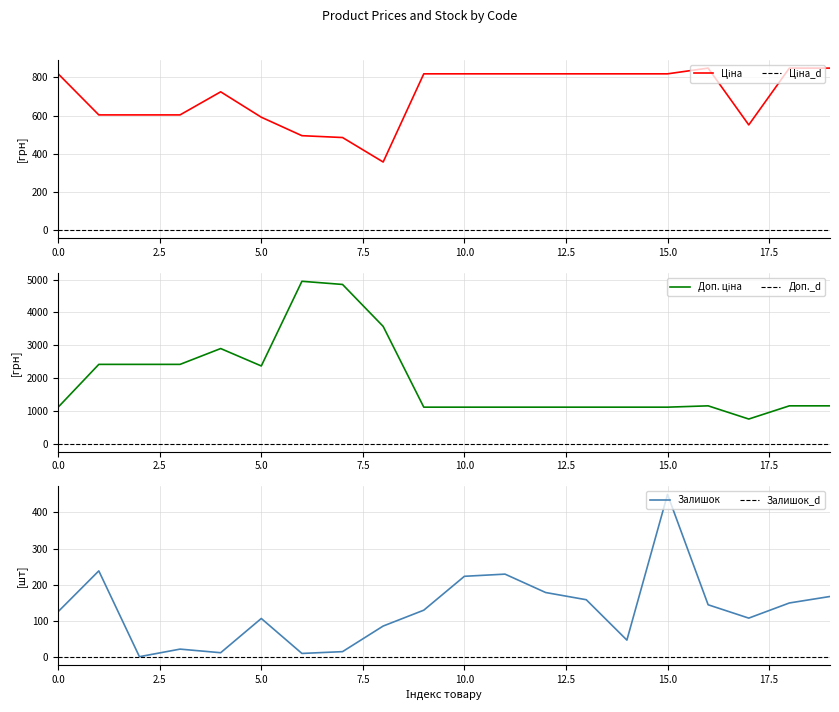

How many distinct data groups are displayed?

3